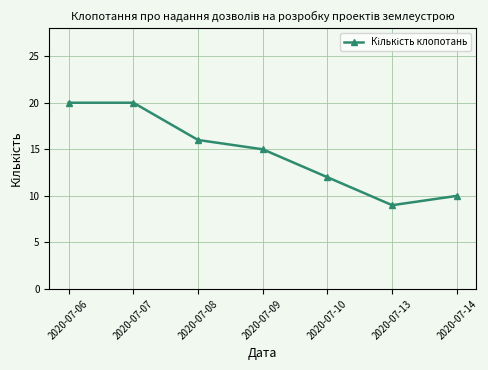

What is the smallest value displayed?

9